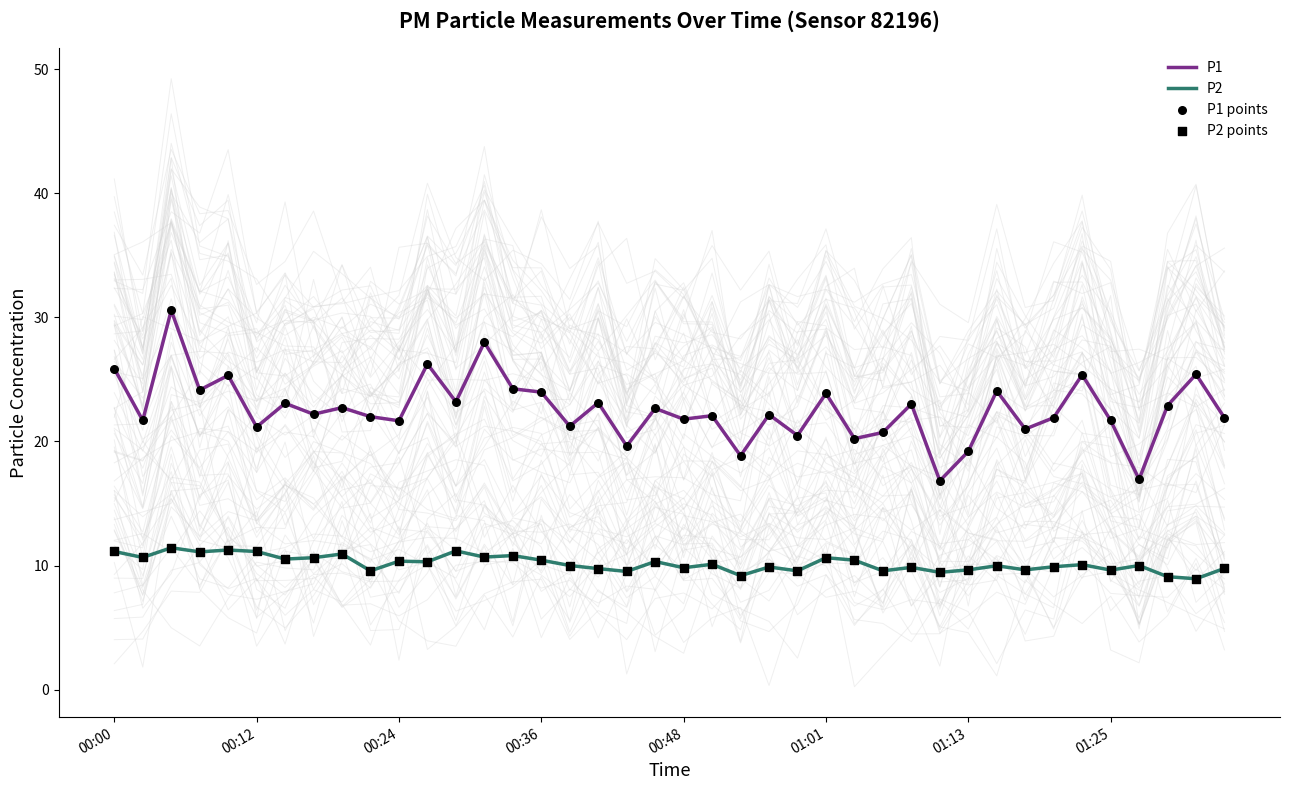

Which series reaches the maximum Y coordinate?

P1